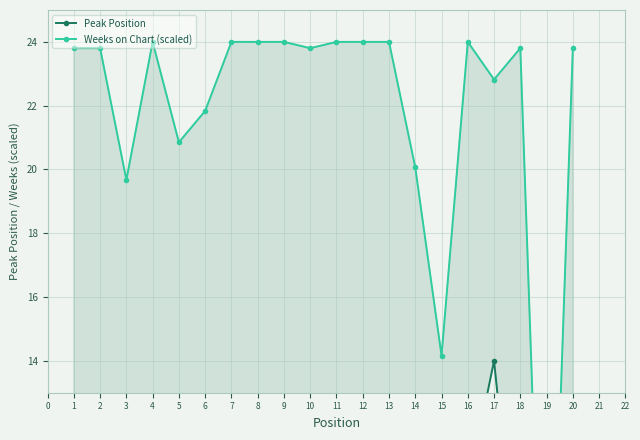

What is the difference between the maximum and minimum values in the Weeks on Chart (scaled) series?

23.8